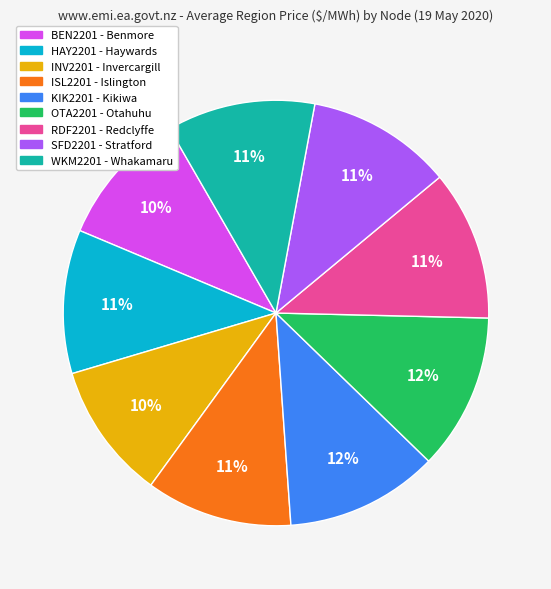

To the nearest percent, what percentage of the pie is HAY2201 - Haywards?

11%